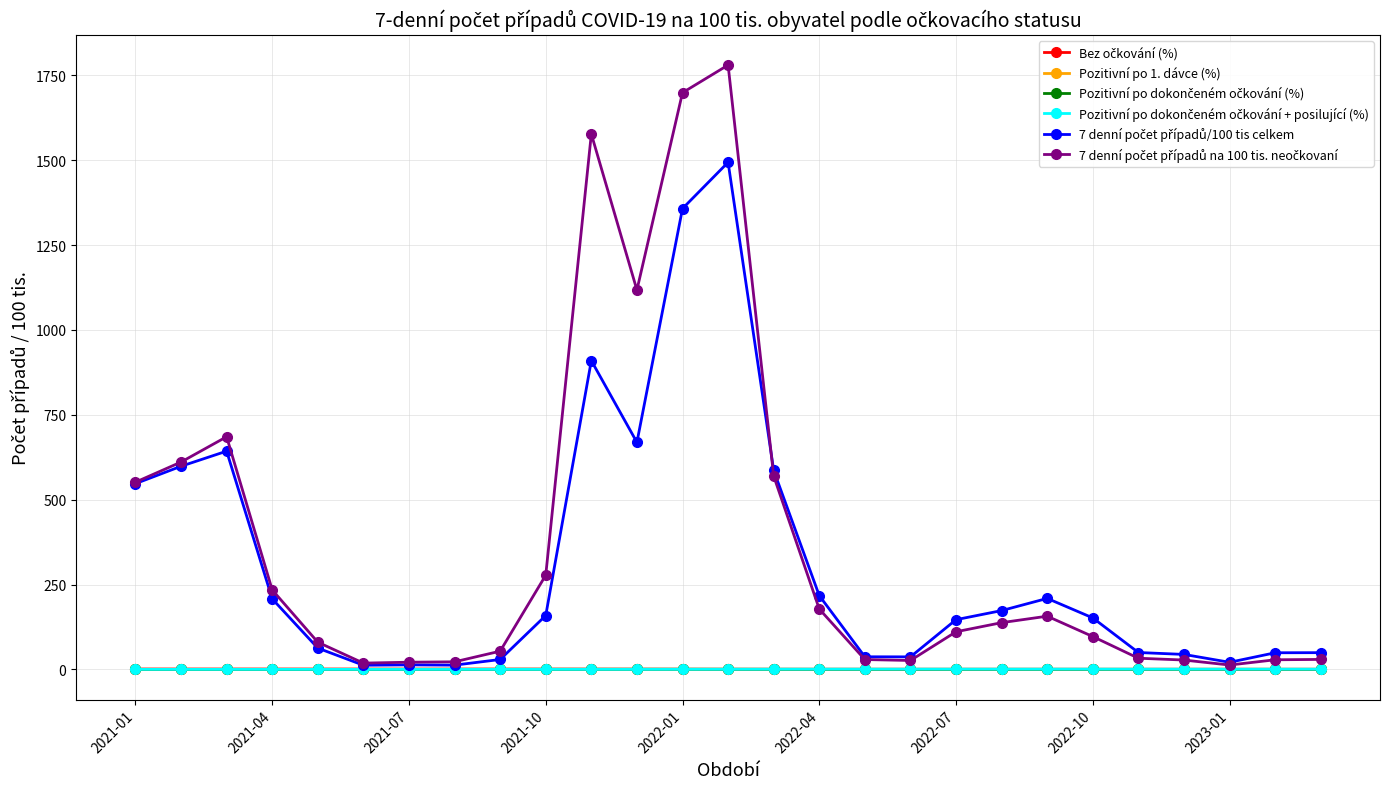

True or false: Pozitivní po 1. dávce (%) has more than 1 points higher than both neighbors.

True